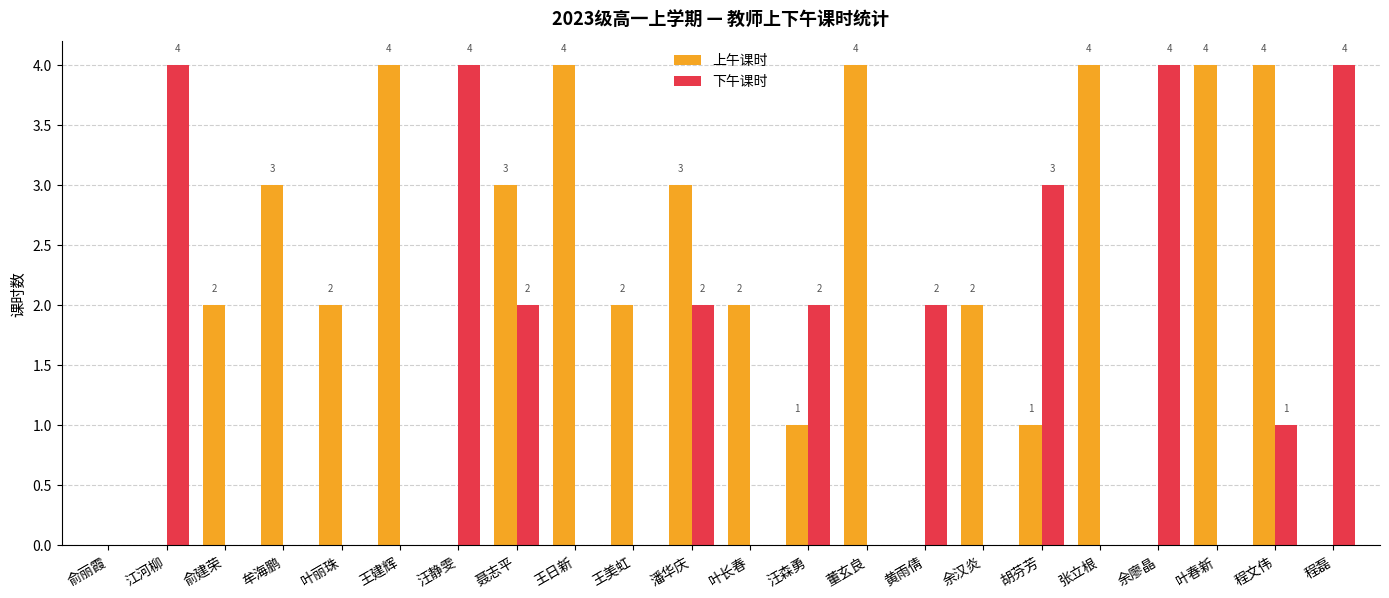

The value of 上午课时 at 叶春新 is 4. True or false?

True